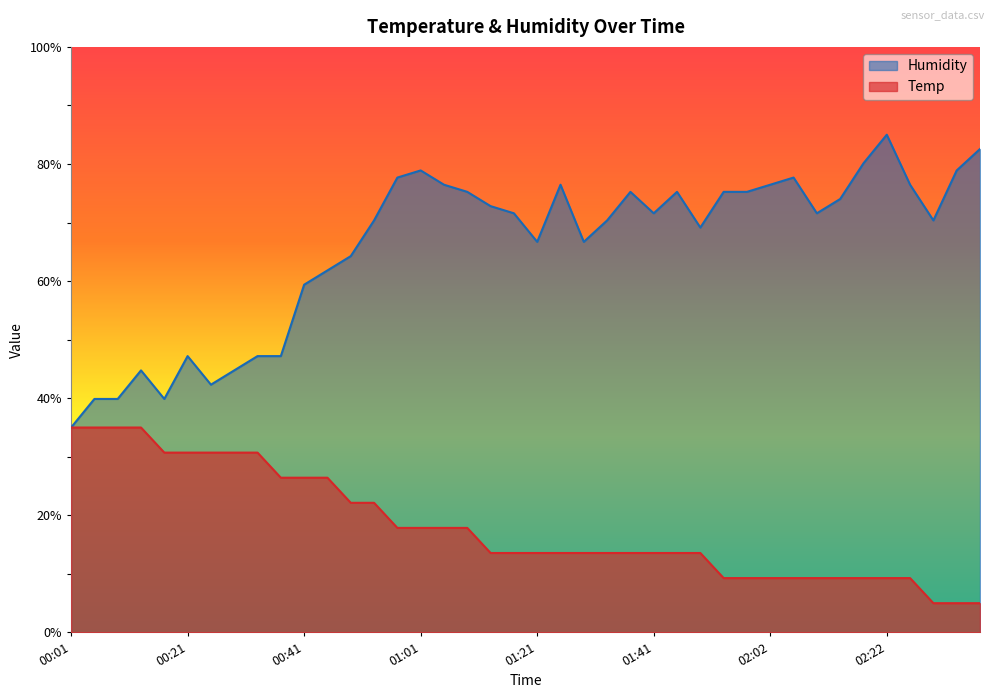

What is the difference between the second highest and minimum values in the Humidity series?

47.6